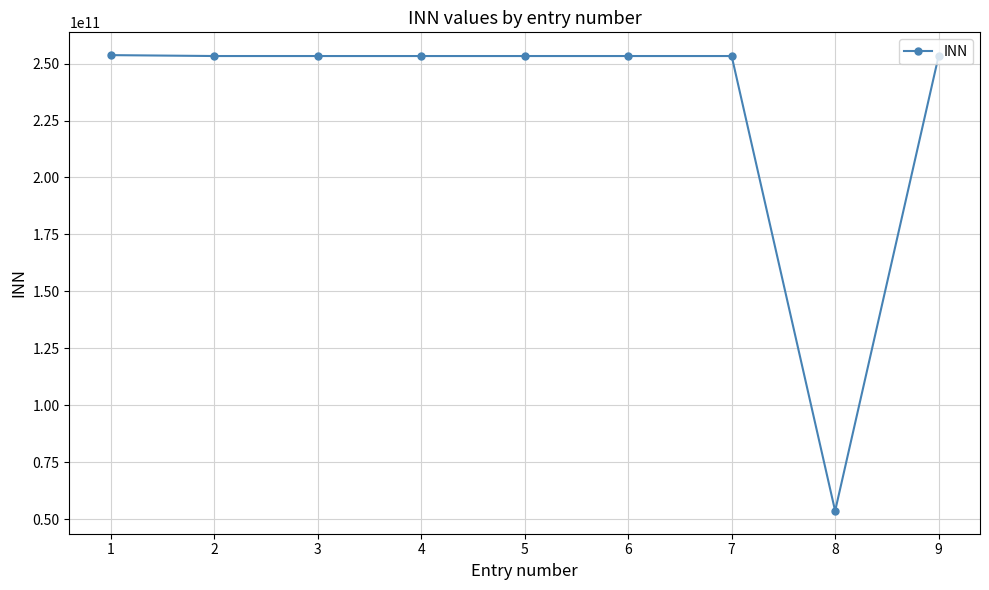

What is the value of the 6th point from the left?

253302002896